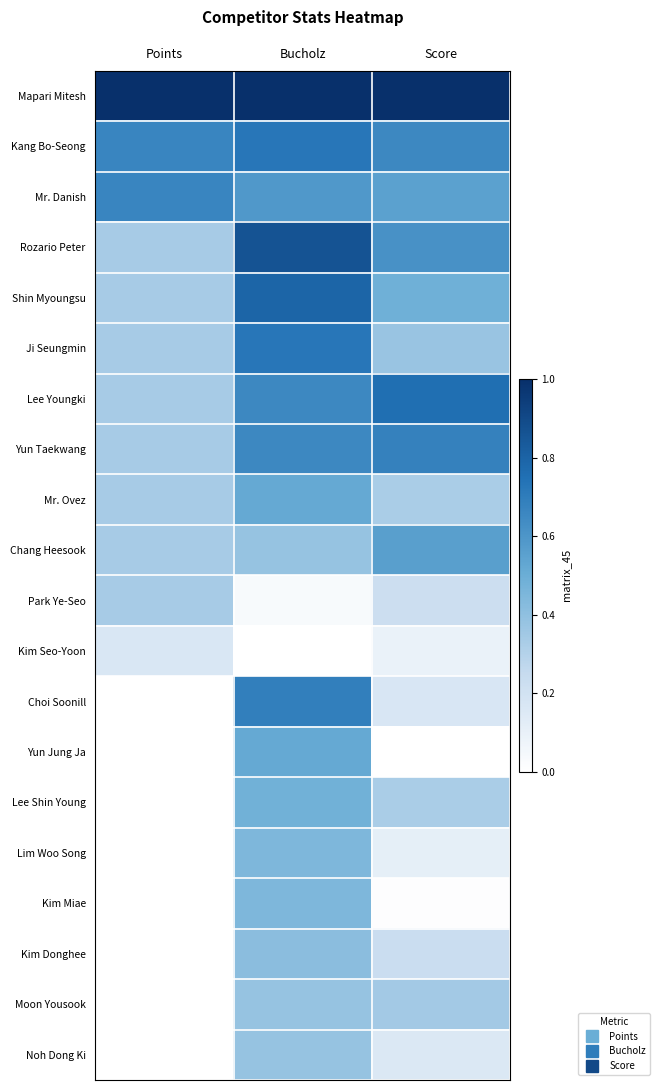

How many series are shown in this chart?

20